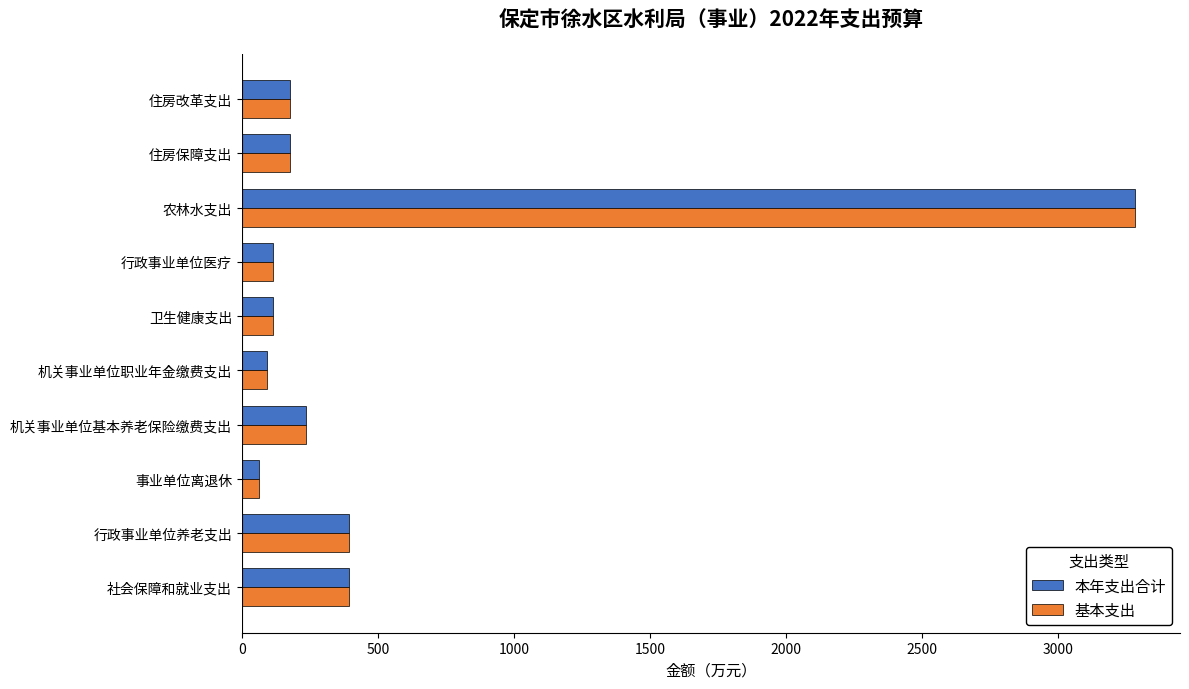

At how many categories does at least one series exceed 1222?

1